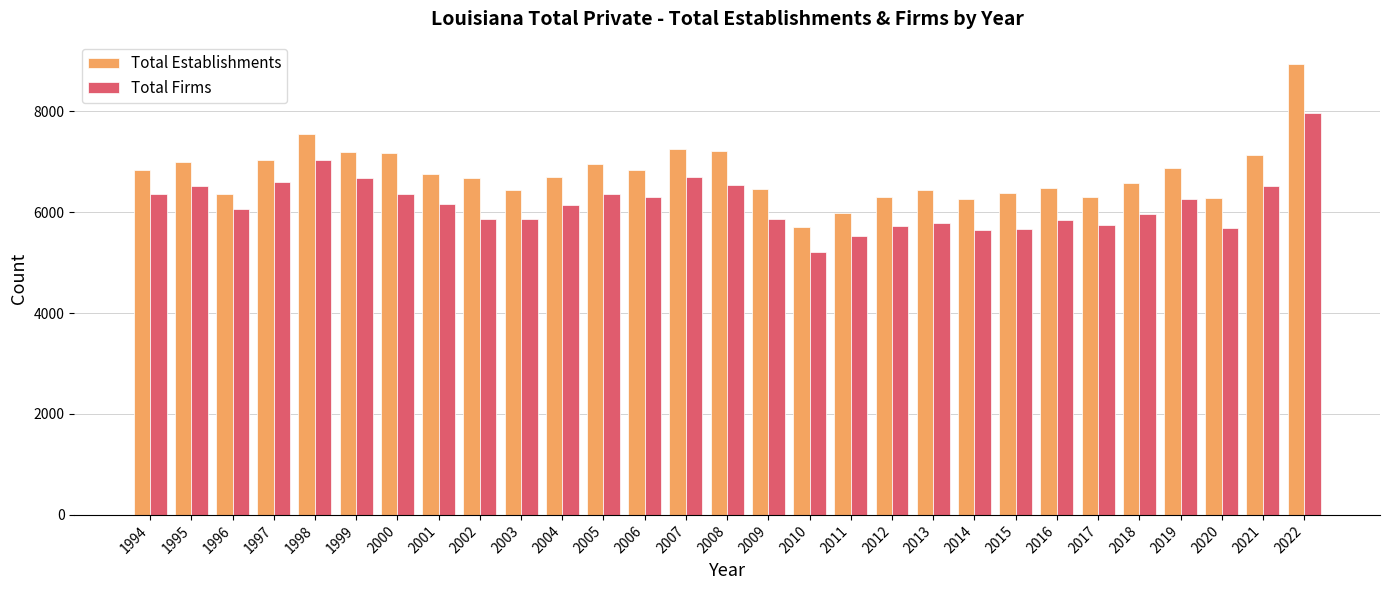

What value does the Total Firms series have at 1996, to the nearest 100?

6100